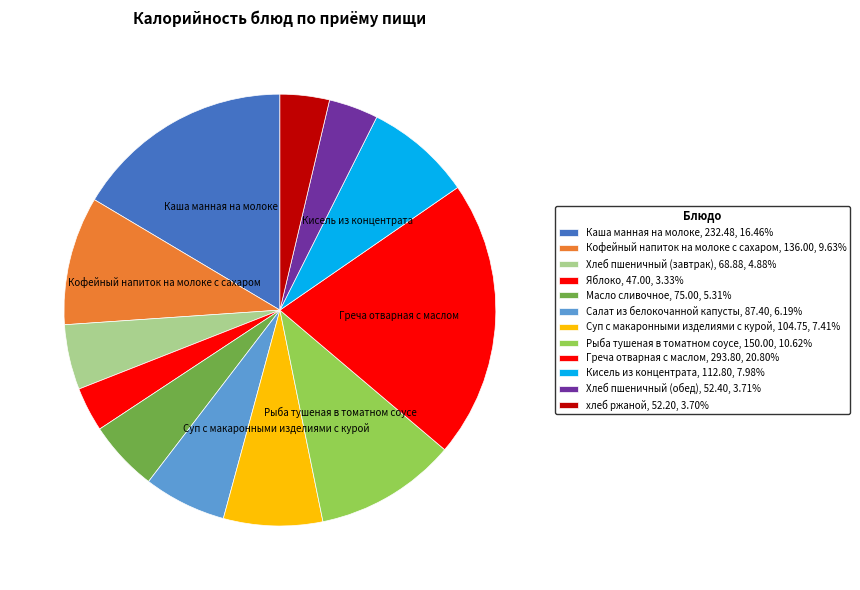

Rank the categories by value from highest to lowest.

Греча отварная с маслом, Каша манная на молоке, Рыба тушеная в томатном соусе, Кофейный напиток на молоке с сахаром, Кисель из концентрата, Суп с макаронными изделиями с курой, Салат из белокочанной капусты, Масло сливочное, Хлеб пшеничный (завтрак), Хлеб пшеничный (обед), хлеб ржаной, Яблоко